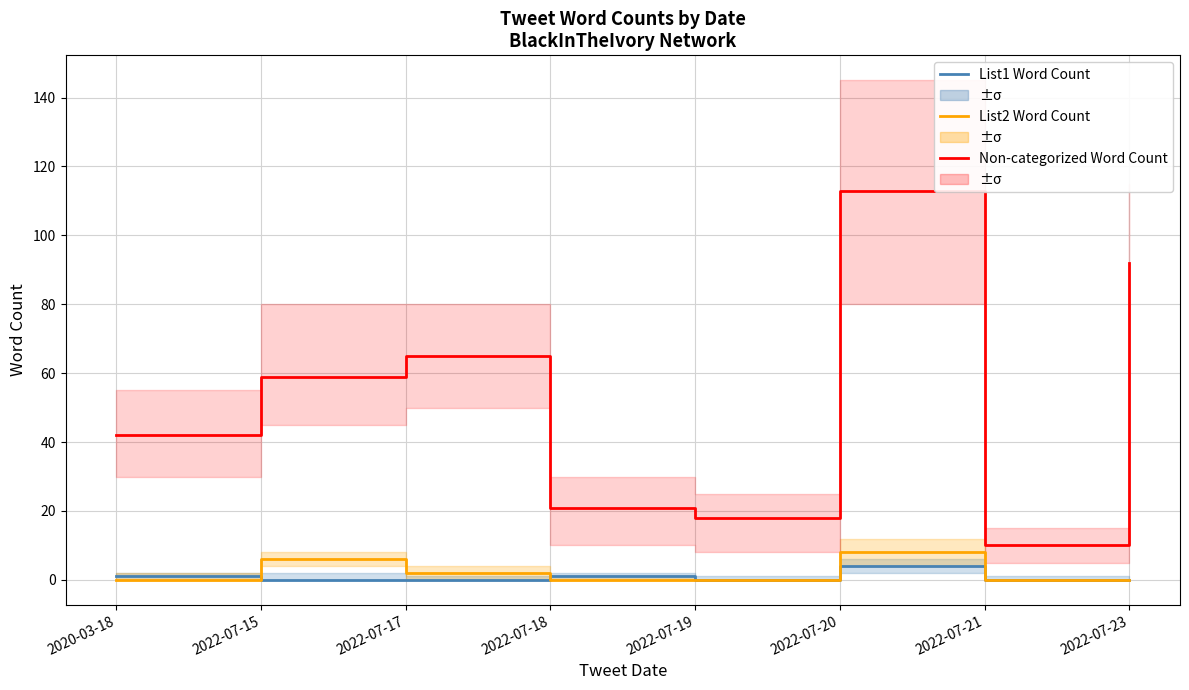

Where is the first local minimum for List1 Word Count?

2022-07-19